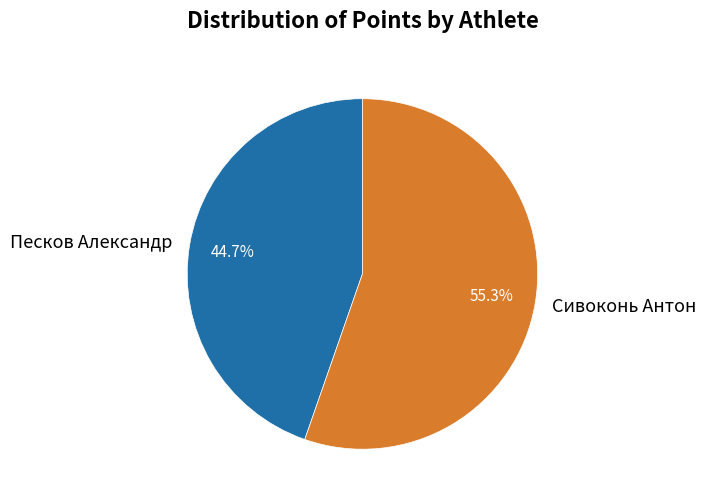

How many slices are in this pie chart?

2